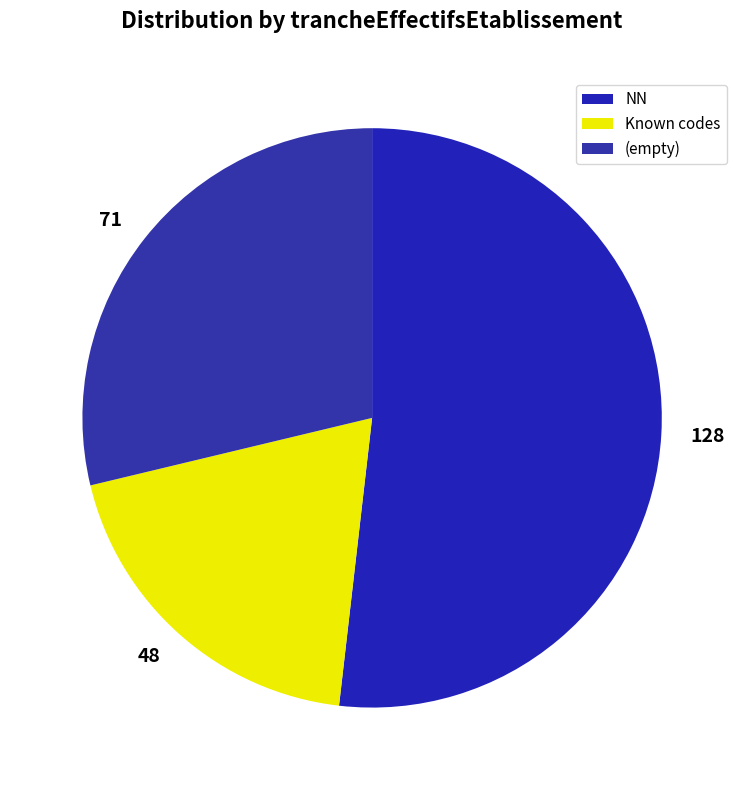

Is the sum of 128 and 71 greater than half?

Yes